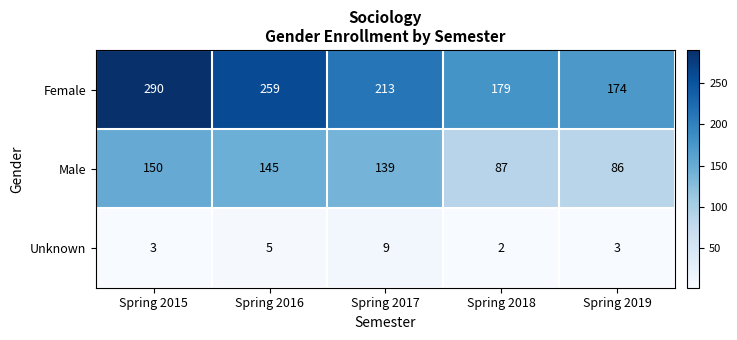

Read the Male value at Spring 2018.

87